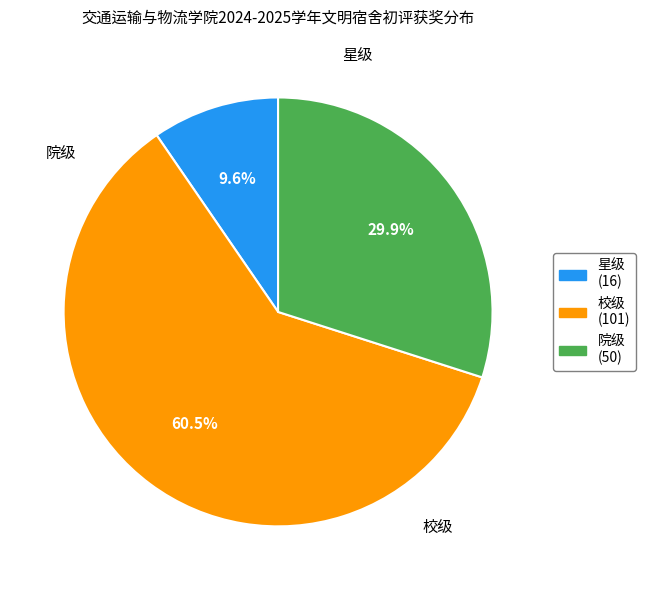

Which category has the smallest portion of the pie?

星级